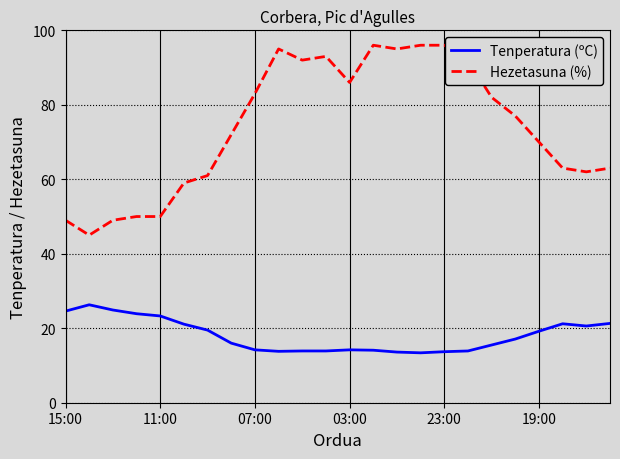

What is the difference between the maximum and minimum values in the Tenperatura (ºC) series?

12.9